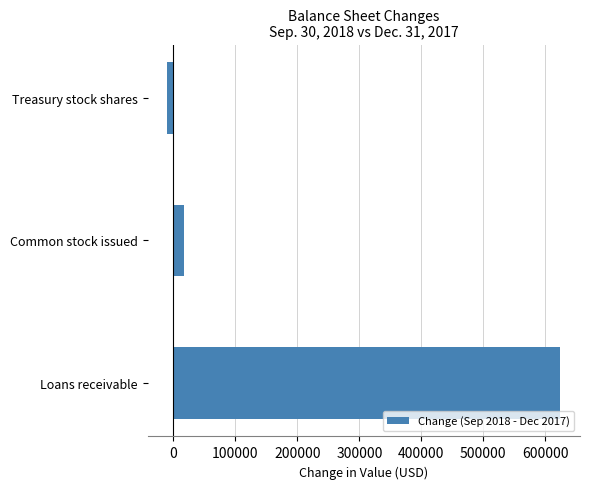

What is the difference between the maximum and minimum values?

634237